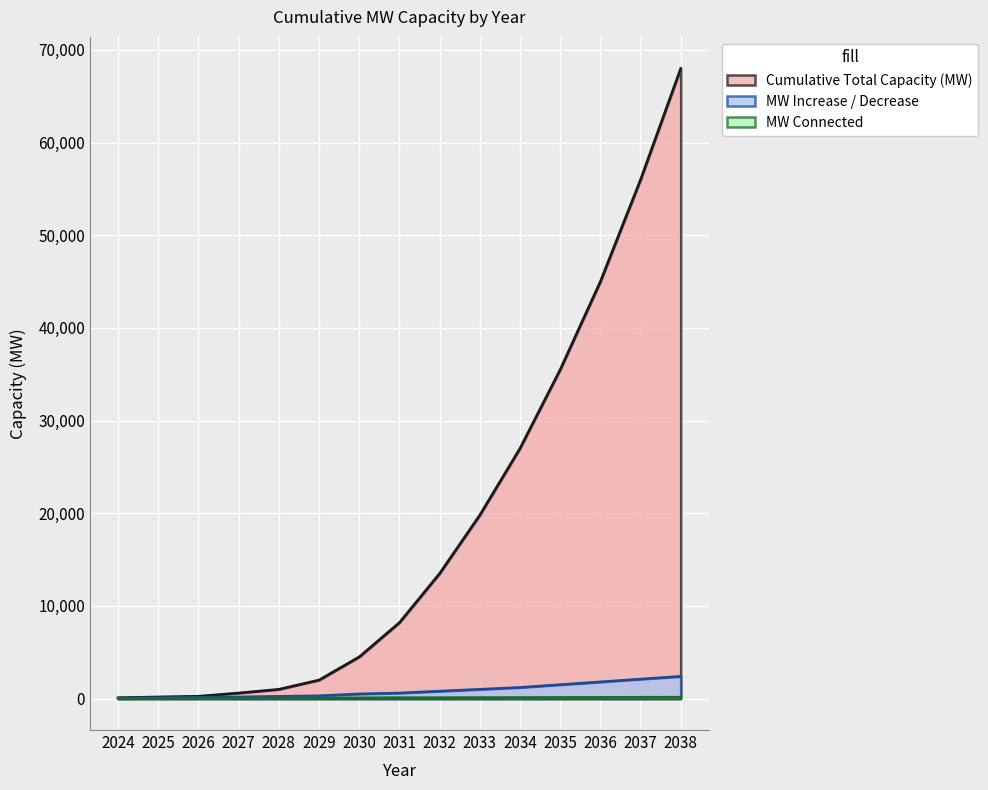

How many series are shown in this chart?

3